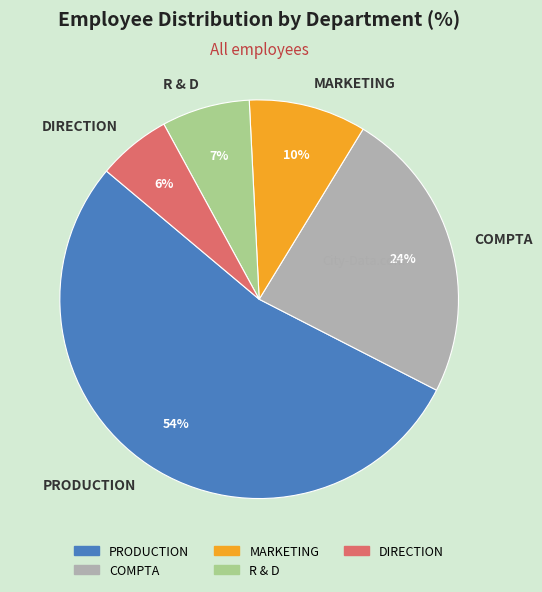

Do R & D and DIRECTION together represent more than half of the pie?

No